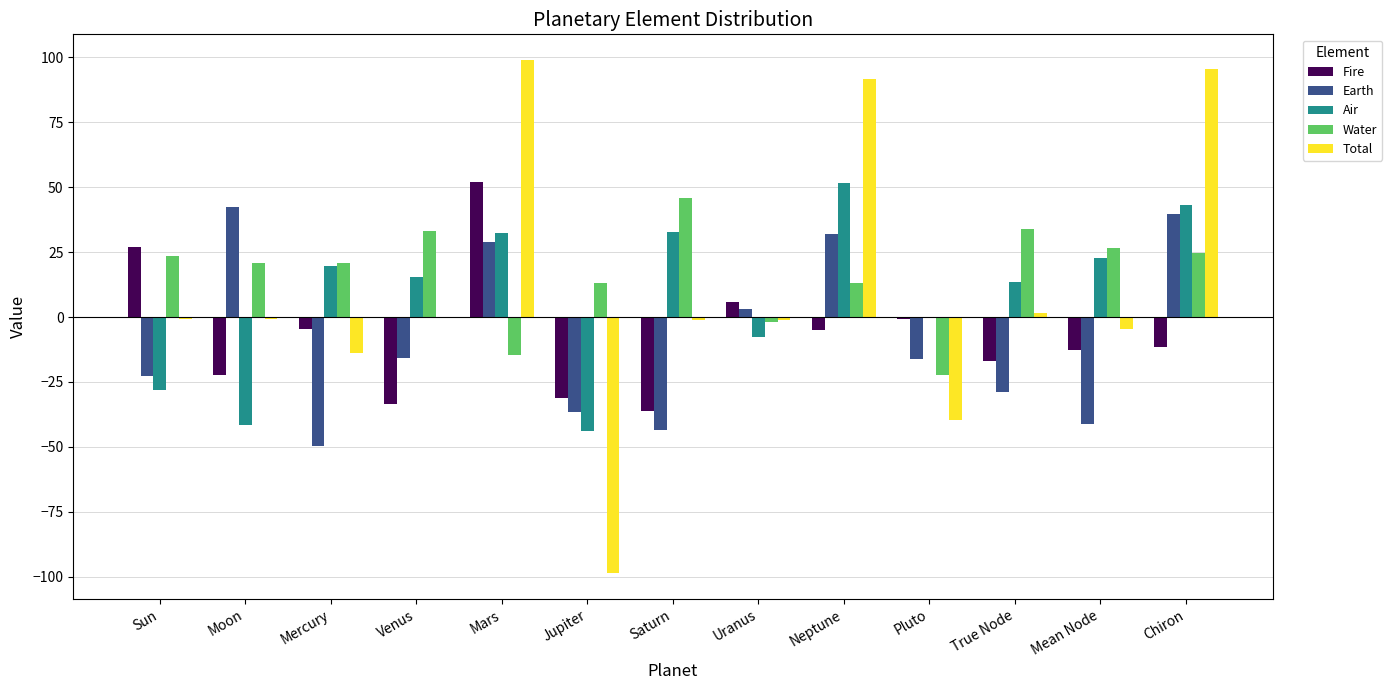

How many groups of bars are there?

13